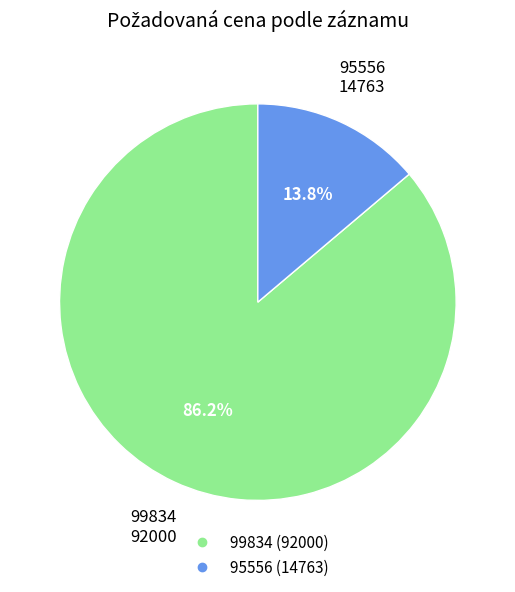

Rank the categories by value from highest to lowest.

99834, 95556